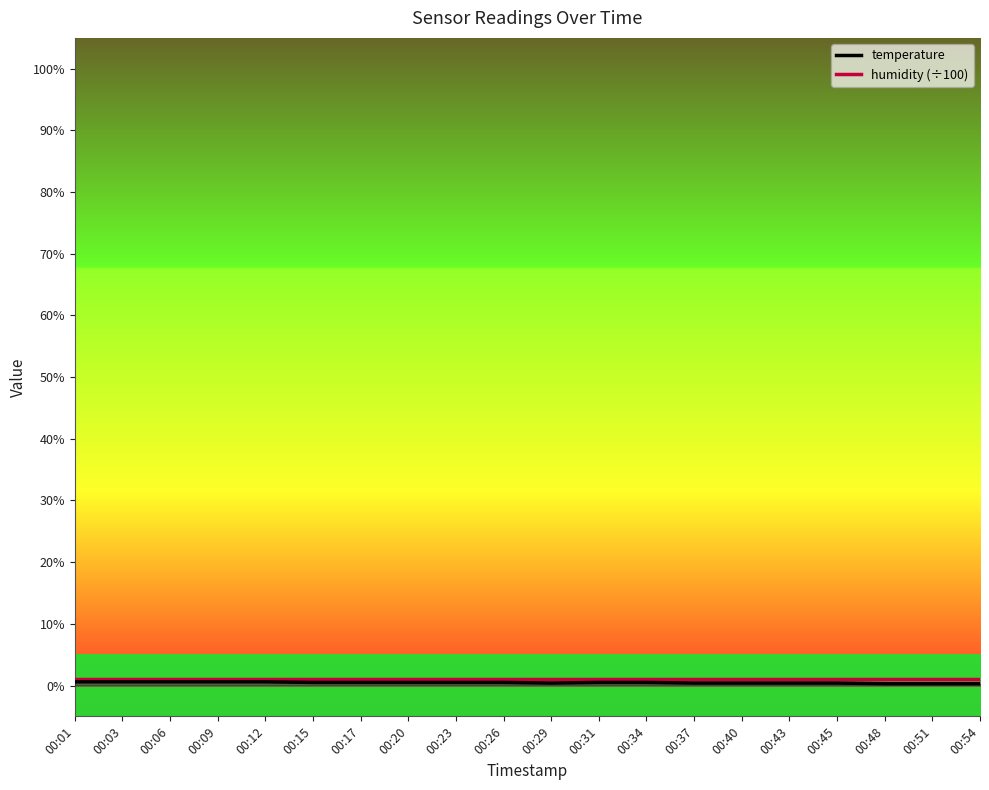

The value at 00:09 is 0.1. True or false?

False